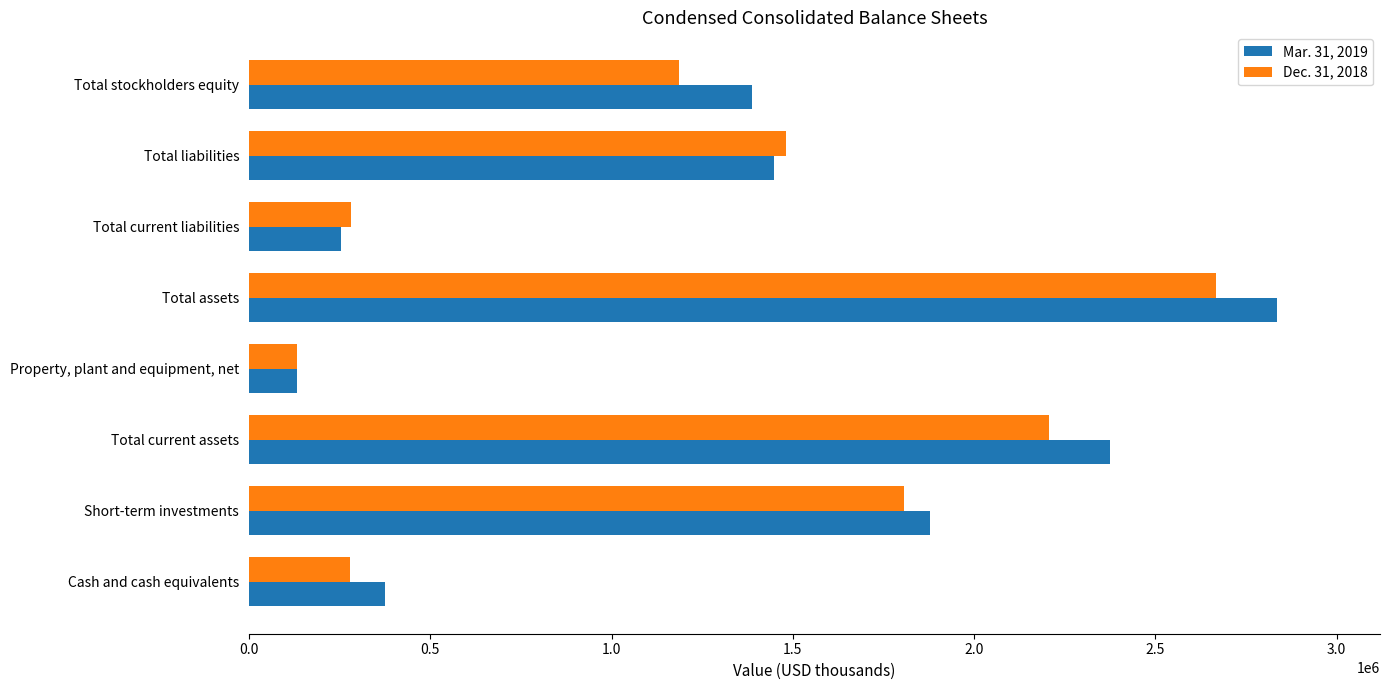

What is the difference between the Dec. 31, 2018 values at Total liabilities and Total stockholders equity?

293464